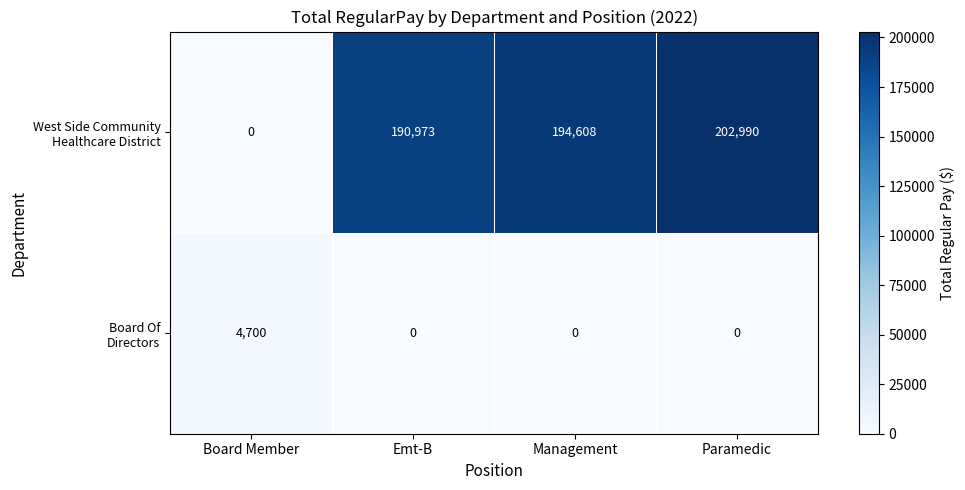

What is the difference between the highest and lowest values at Board Member?

4700